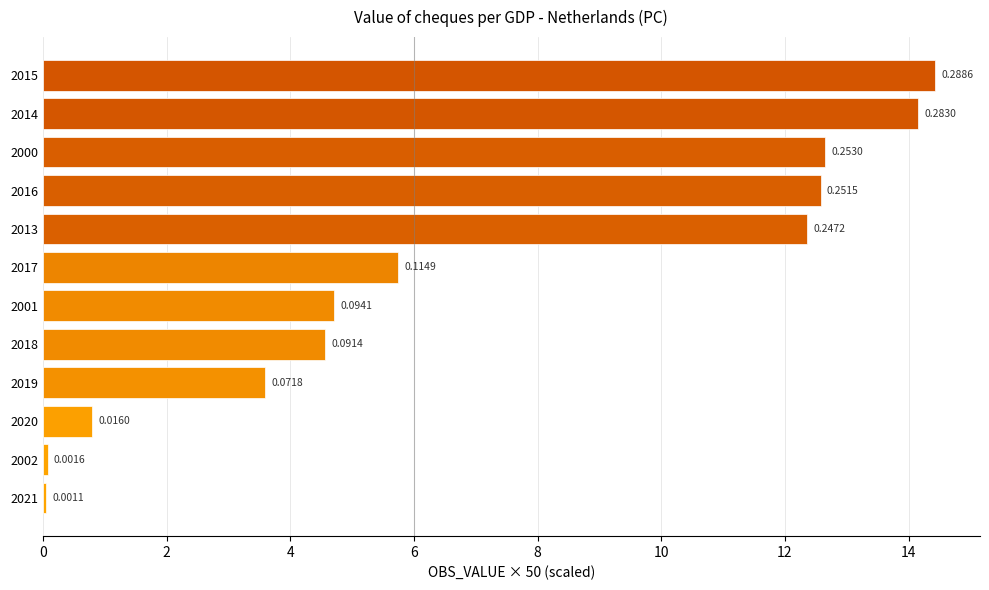

What is the sum of all values?

85.7